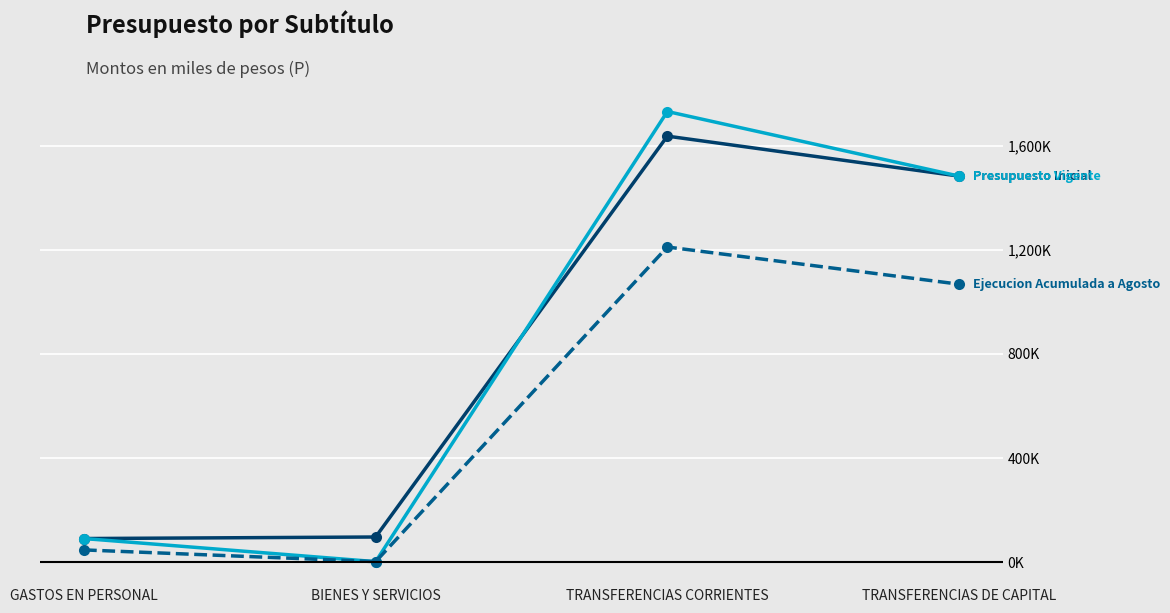

Is this an area chart (filled region under the line)?

No